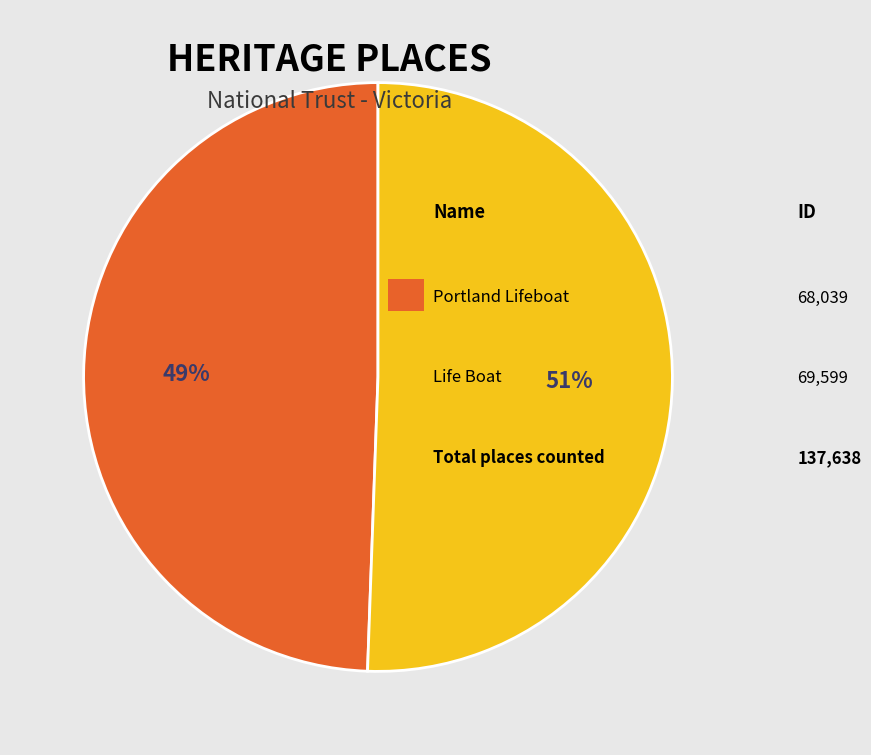

To the nearest percent, what is the average slice percentage?

50%